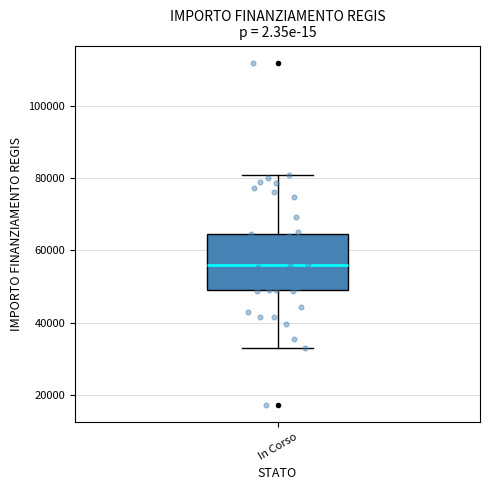

Where does the lower whisker of the box for In Corso end on the y-axis? The values are not printed on the chart, so give them approximately, as read against the axis.

32000